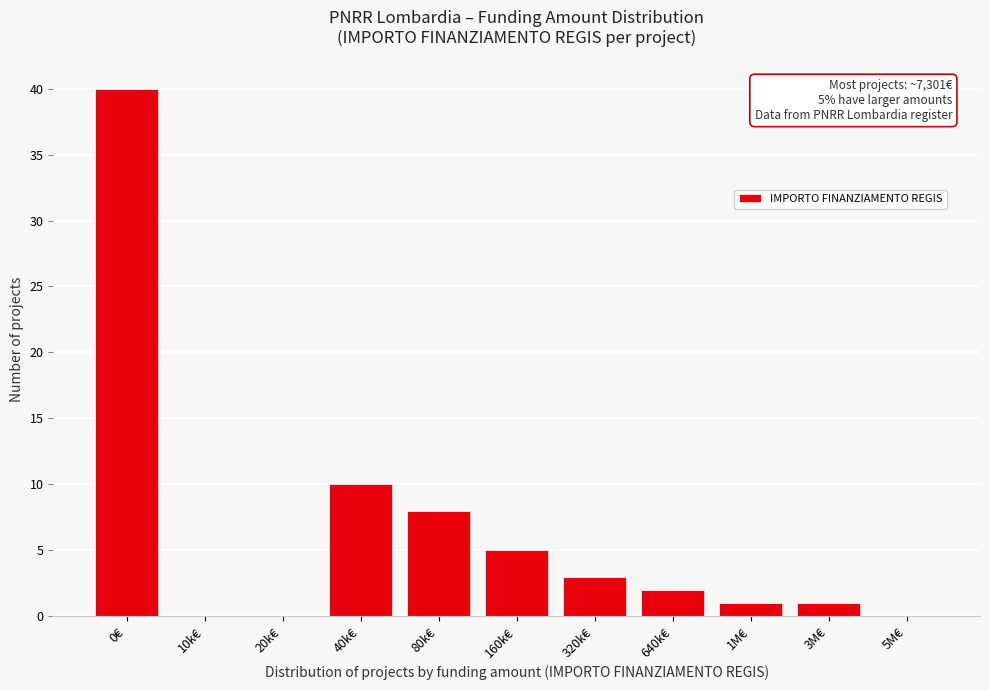

Reading left to right, list all the values displayed in this chart.

0€=40	10k€=0	20k€=0	40k€=10	80k€=8	160k€=5	320k€=3	640k€=2	1M€=1	3M€=1	5M€=0